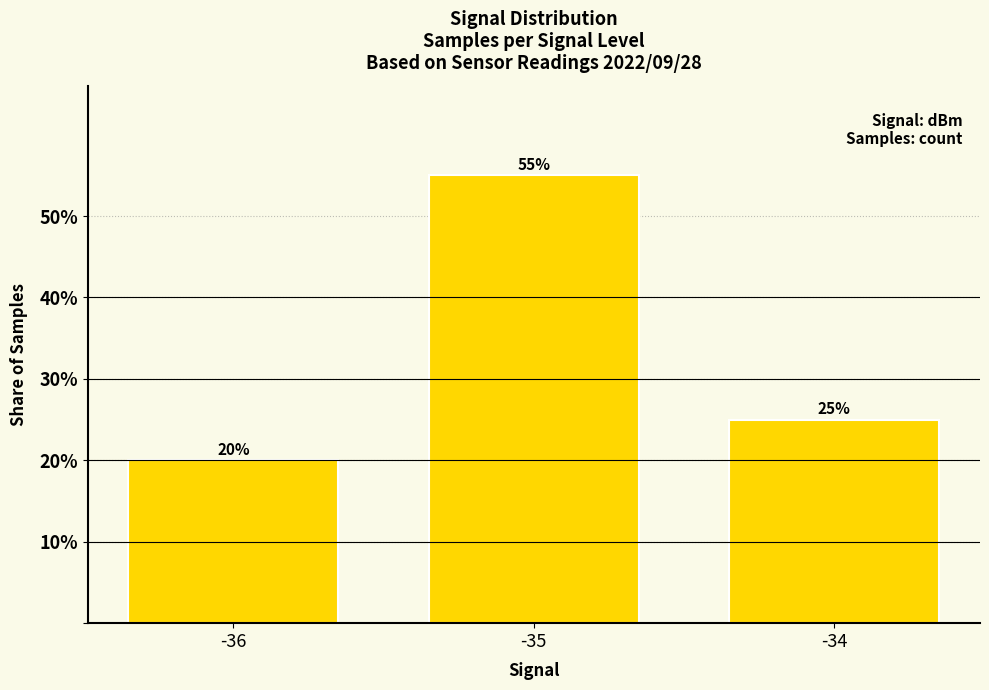

What is the difference between the values at -35 and -34?

30.0